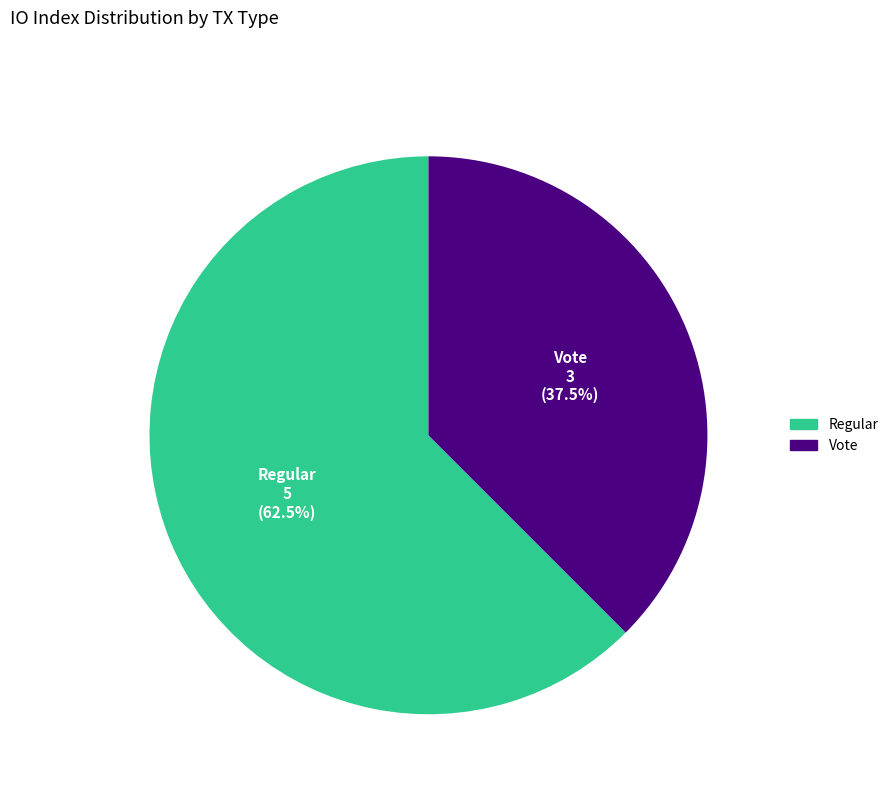

Between Vote and Regular, which is larger?

Regular